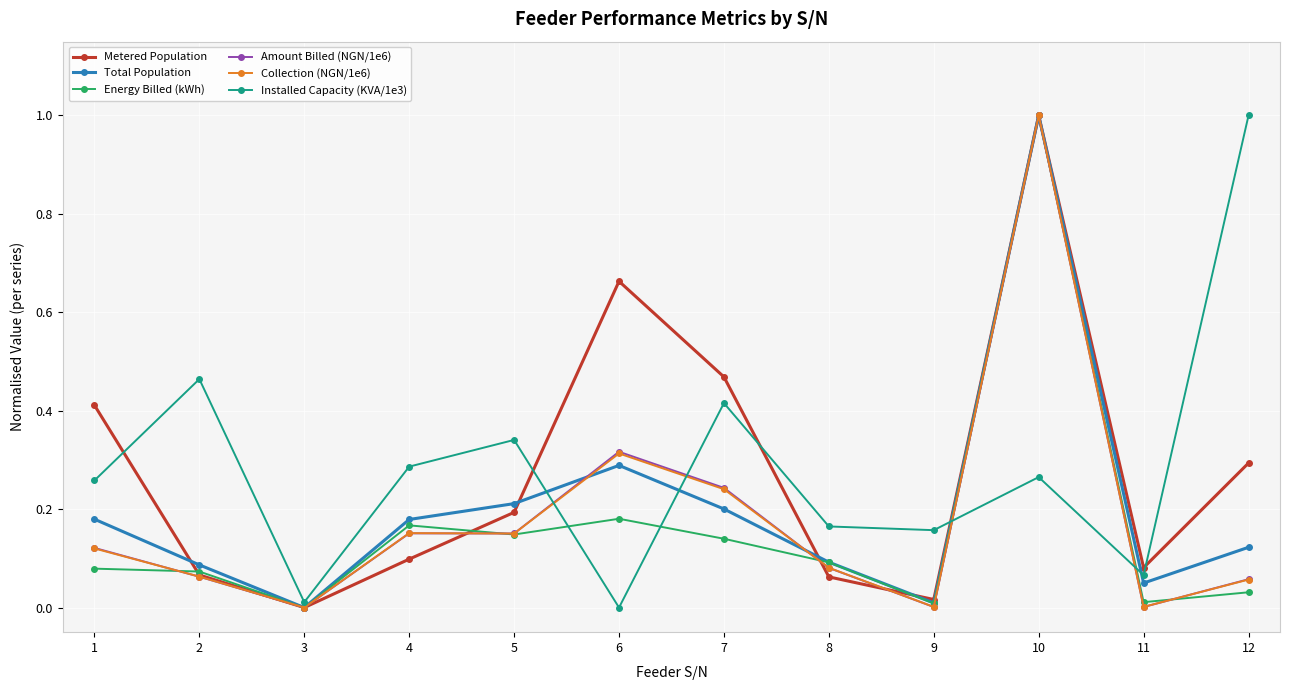

Does the chart display data point markers on the line(s)?

Yes